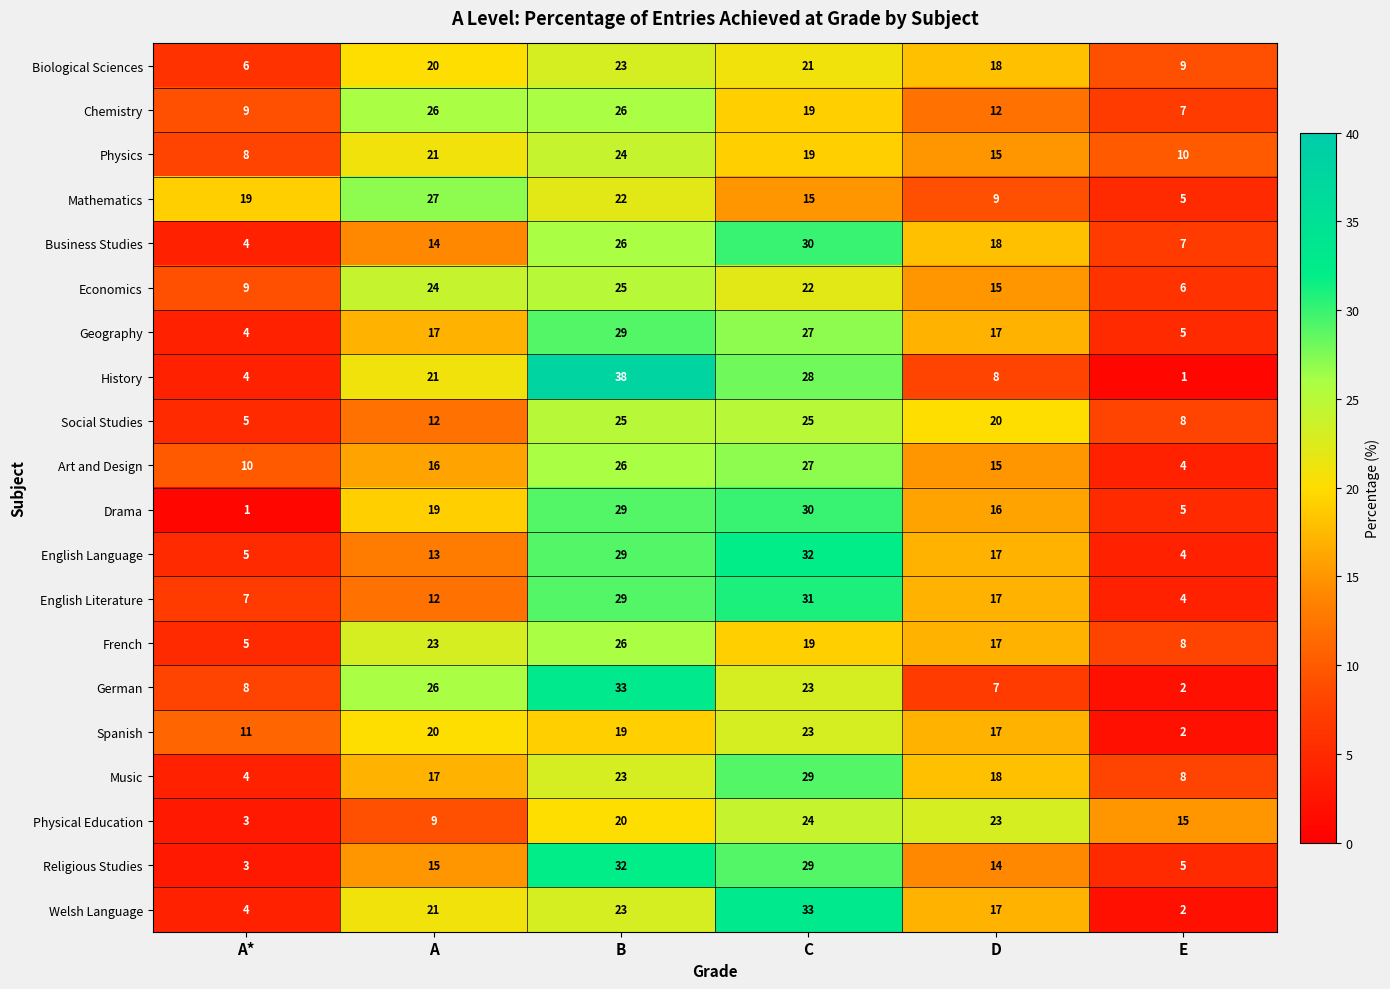

How many data points does each series have?

6